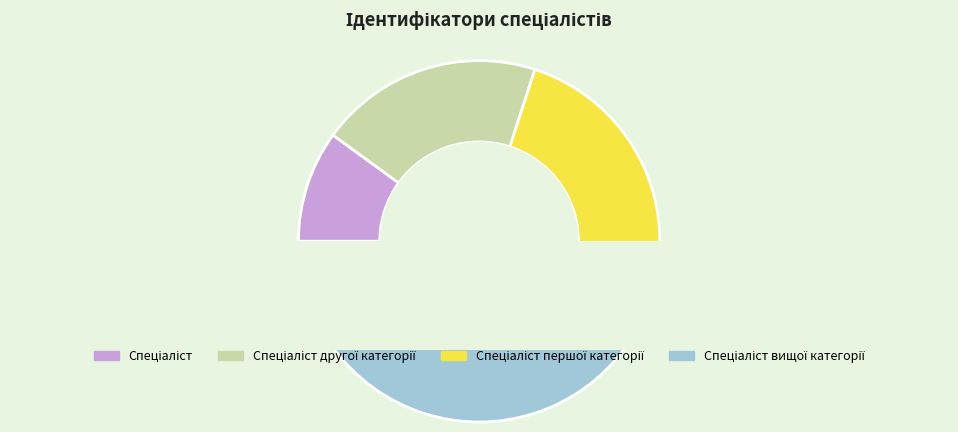

The Спеціаліст slice represents 10% of the pie. True or false?

True